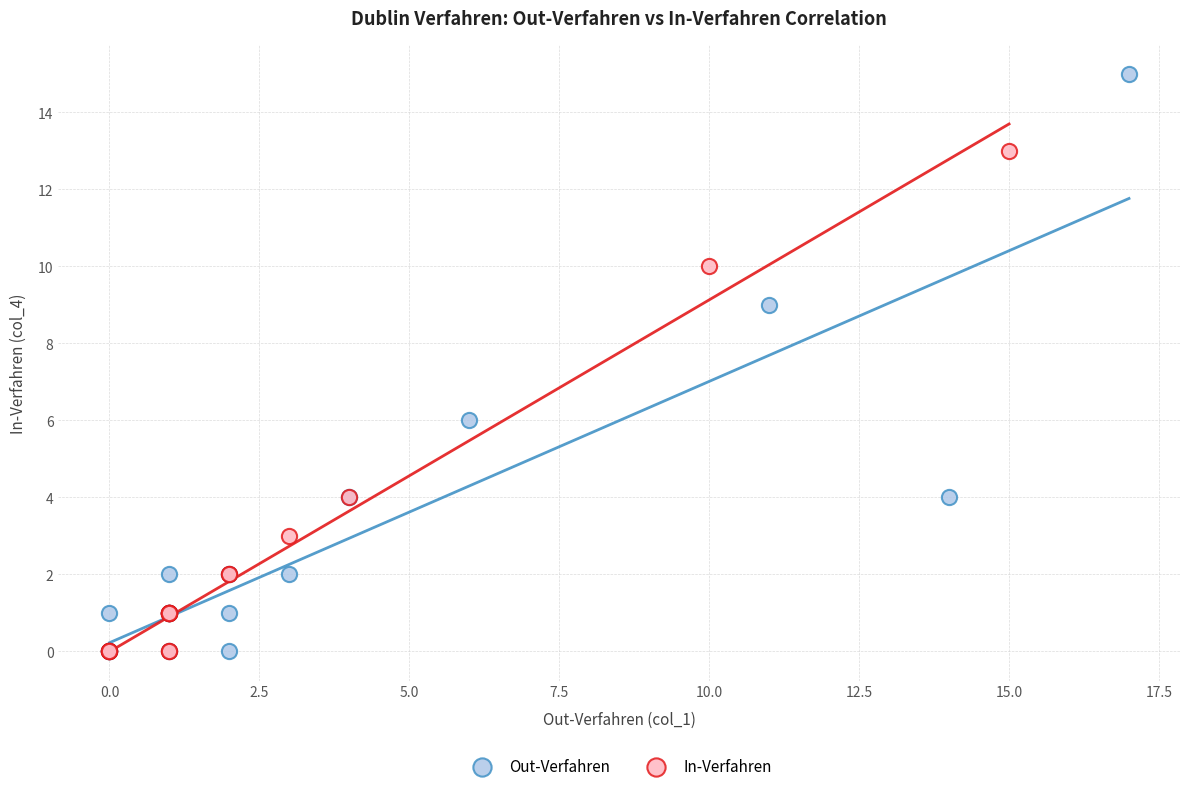

What are all the series names shown in the legend?

Out-Verfahren, In-Verfahren